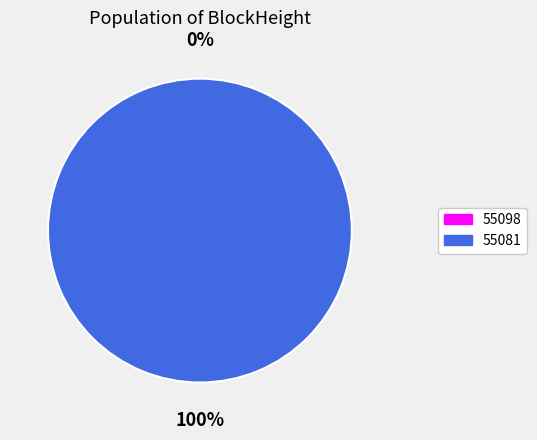

Is there a majority slice in this chart?

Yes